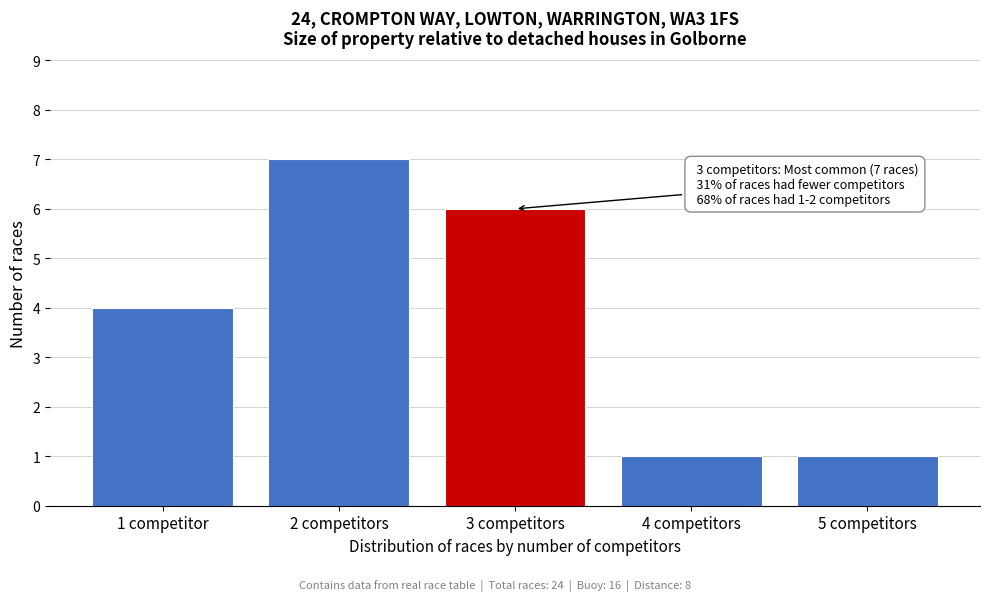

Reading left to right, list all the values displayed in this chart.

1 competitor=4	2 competitors=7	3 competitors=6	4 competitors=1	5 competitors=1